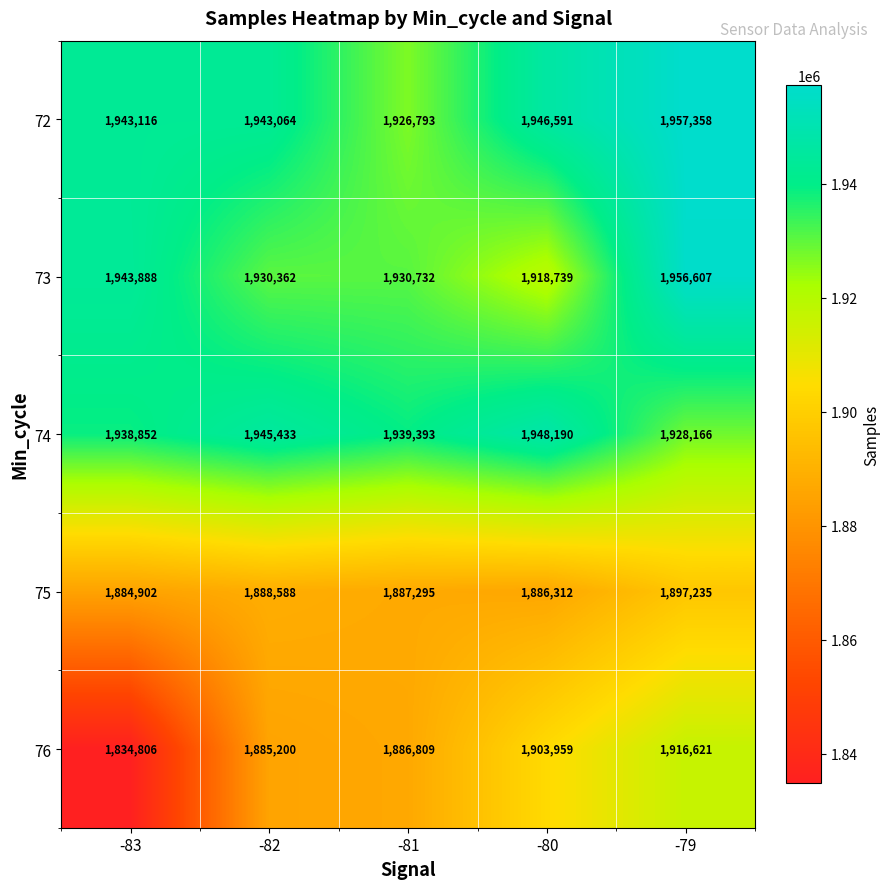

Reading left to right, transcribe all the data shown in this chart.

72: 1943116	1943064	1926793	1946591	1957358
73: 1943888	1930362	1930732	1918739	1956607
74: 1938852	1945433	1939393	1948190	1928166
75: 1884902	1888588	1887295	1886312	1897235
76: 1834806	1885200	1886809	1903959	1916621